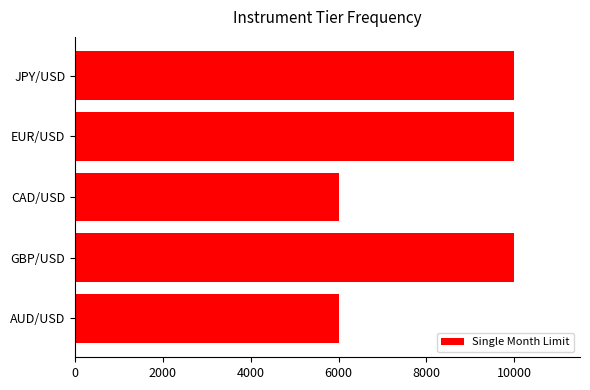

What is the greatest value displayed?

10000